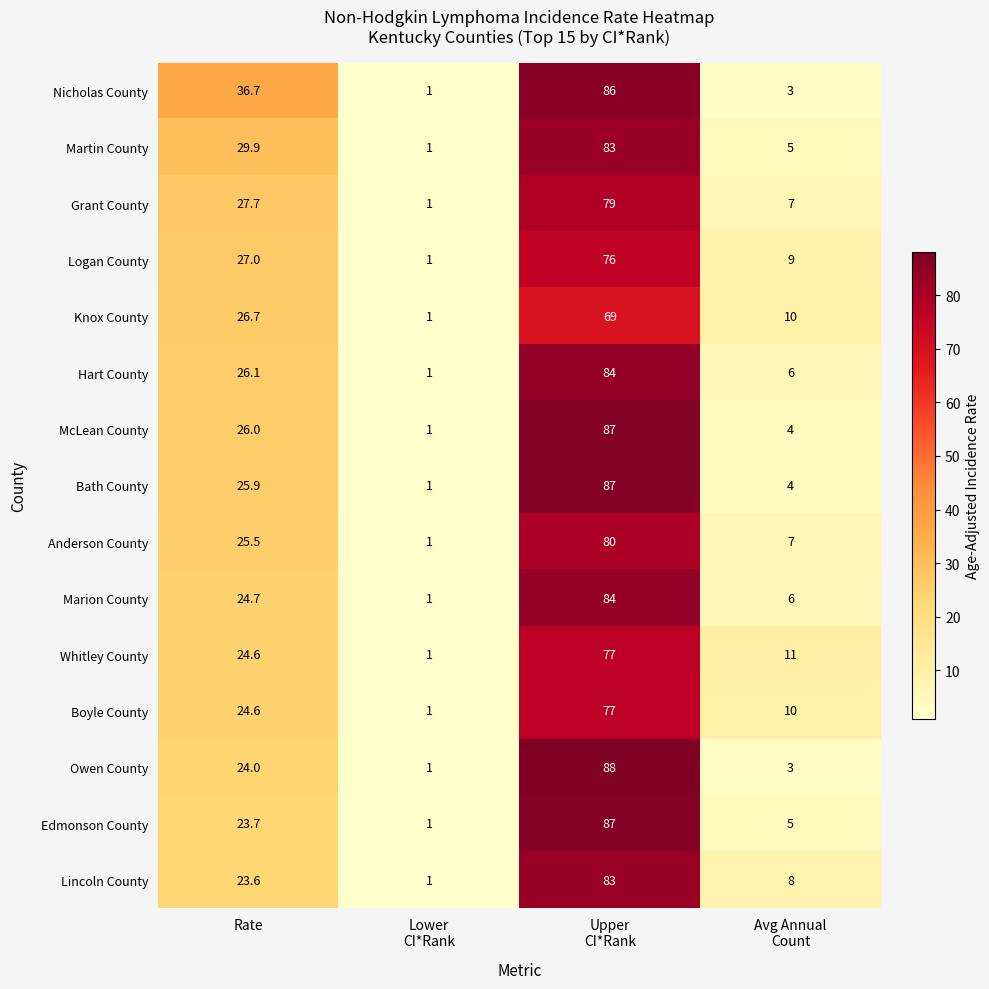

What is the total value across all series at Rate?

396.7